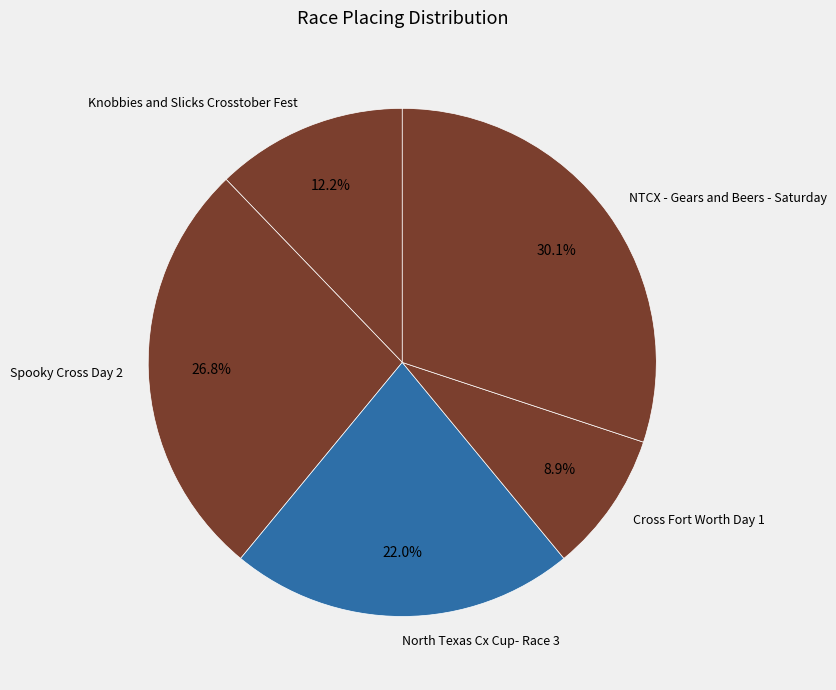

To the nearest percent, what portion does Spooky Cross Day 2 represent?

27%